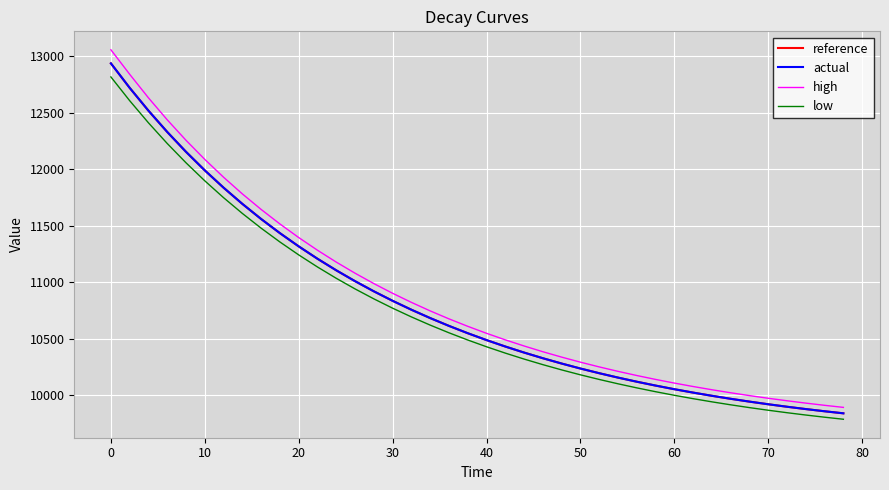

What is the lowest value of the reference series?

9841.3